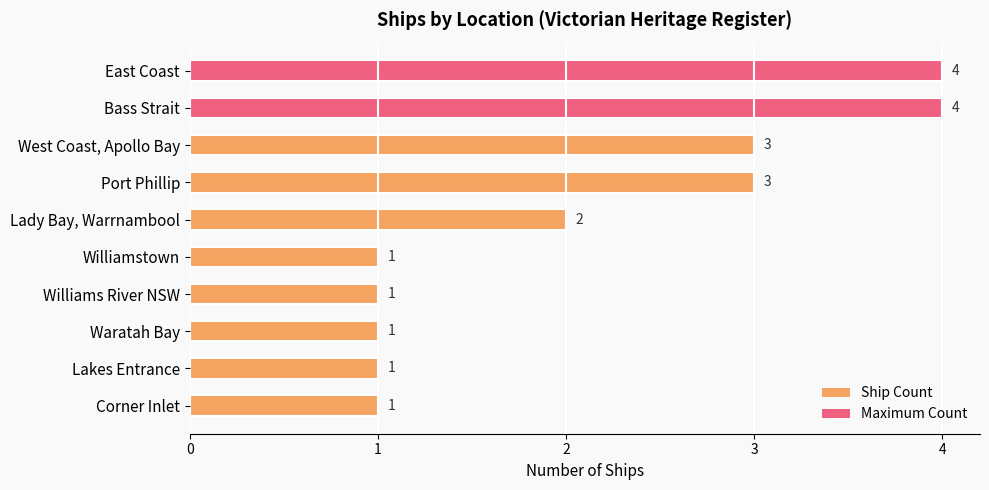

What is the sum of the values at Williams River NSW and Port Phillip?

4